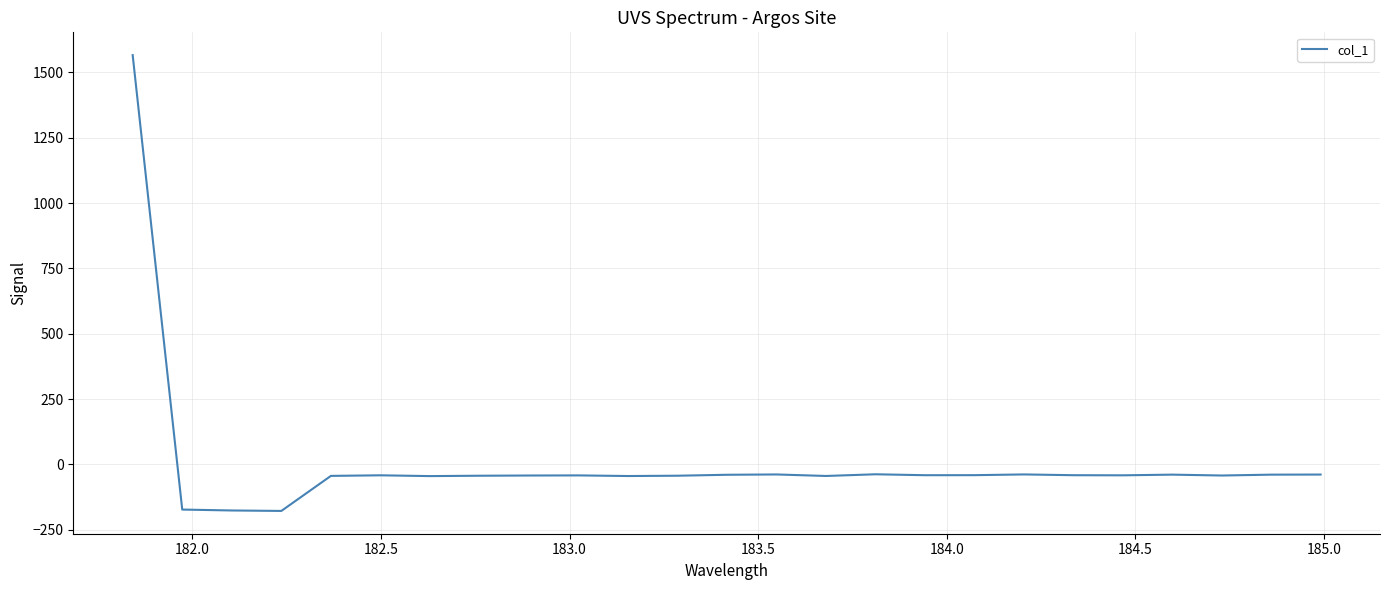

What is the smallest value displayed?

-177.7